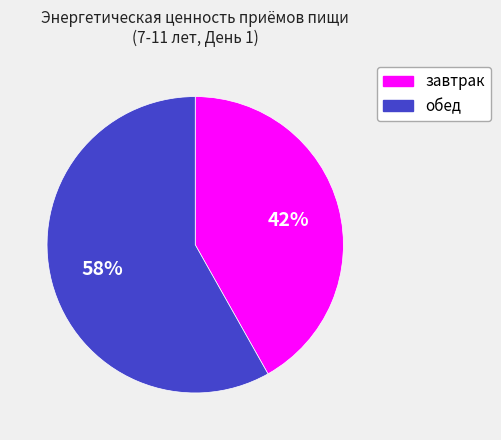

Is the sum of завтрак and обед greater than half?

Yes